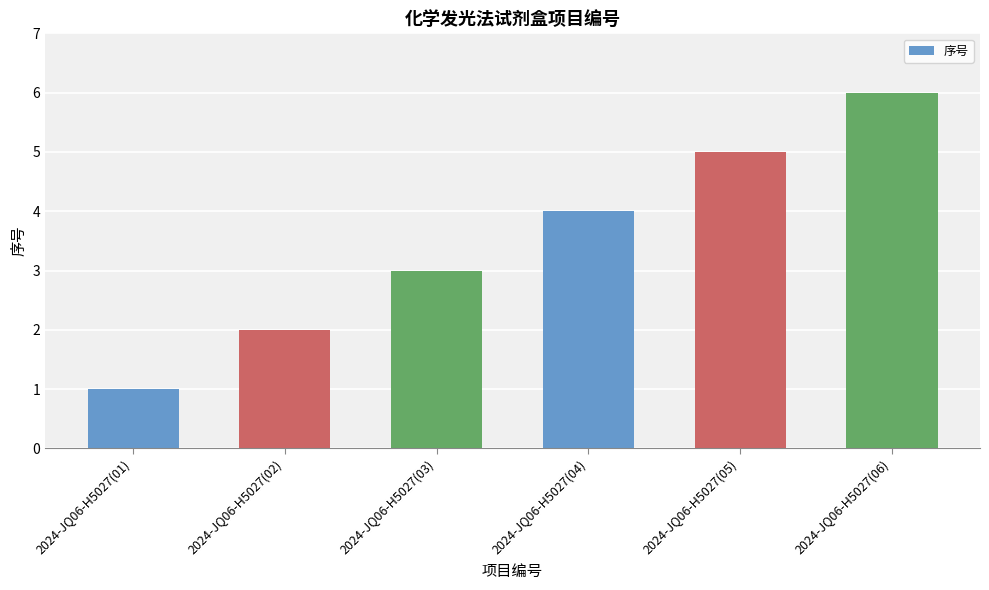

What is the sum of all values?

21